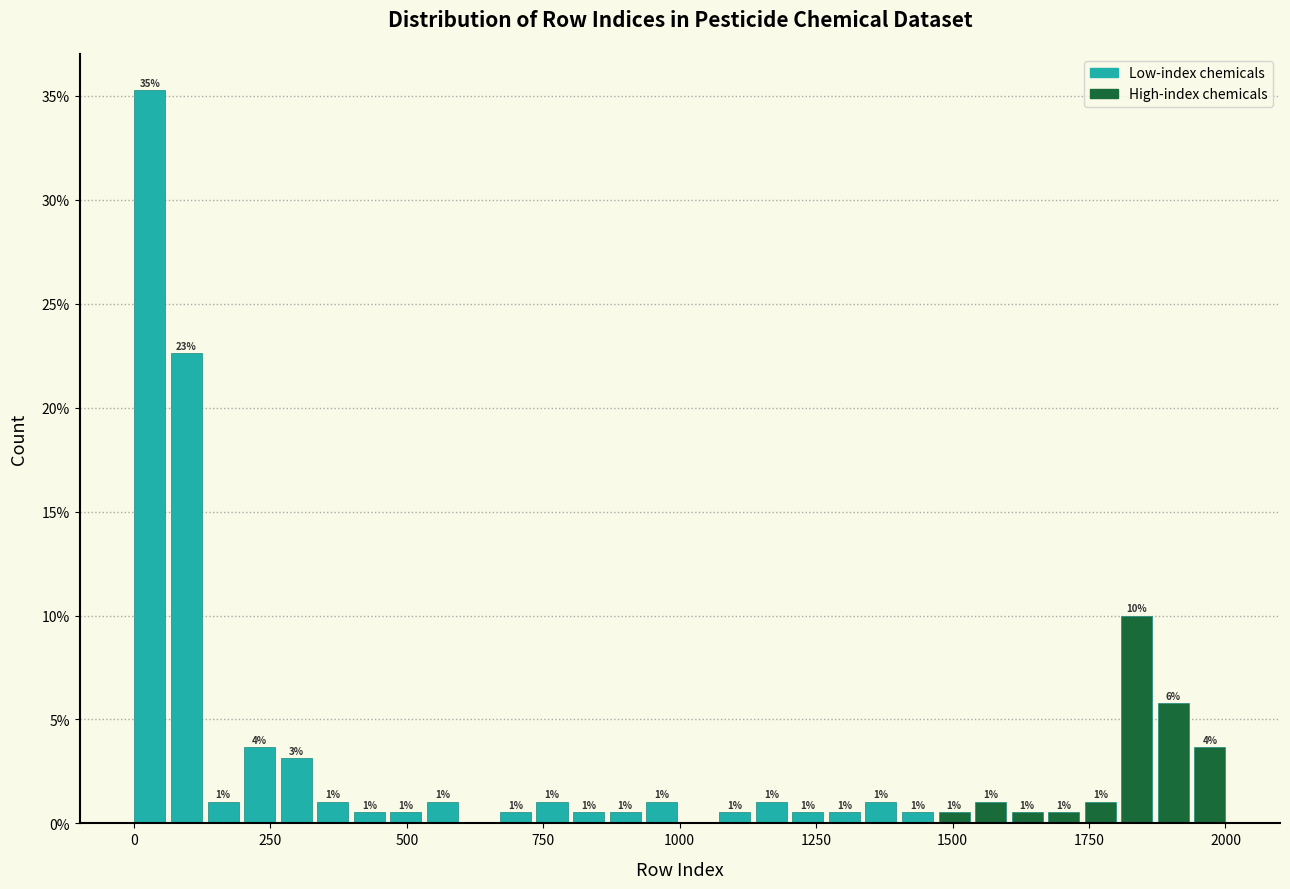

Read against the x-axis, roughly where is the centre of the tallest bar?

50